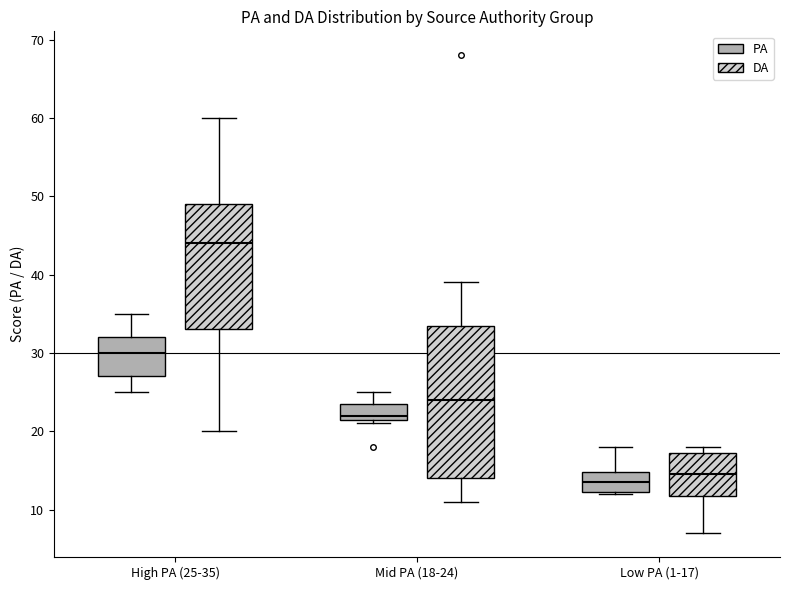

Reading left to right, read every box against the y-axis: the position of its median line, the range the box covers, and the ends of its whiskers. The values are not printed on the chart, so give them approximately, as read against the axis.

High PA (25-35) (PA): median 30, box 27 to 32, whiskers 25 to 35
High PA (25-35) (DA): median 44, box 33 to 49, whiskers 20 to 60
Mid PA (18-24) (PA): median 22 (just above the box's lower edge), box 22 to 24, whiskers 21 to 25
Mid PA (18-24) (DA): median 24, box 14 to 34, whiskers 11 to 39
Low PA (1-17) (PA): median 14, box 12 to 15, whiskers 12 to 18
Low PA (1-17) (DA): median 15, box 12 to 17, whiskers 7 to 18